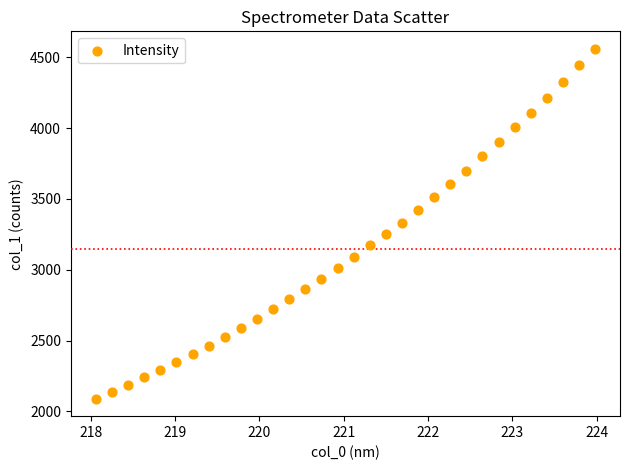

What is the range of Y values (max minus min)?

2469.4